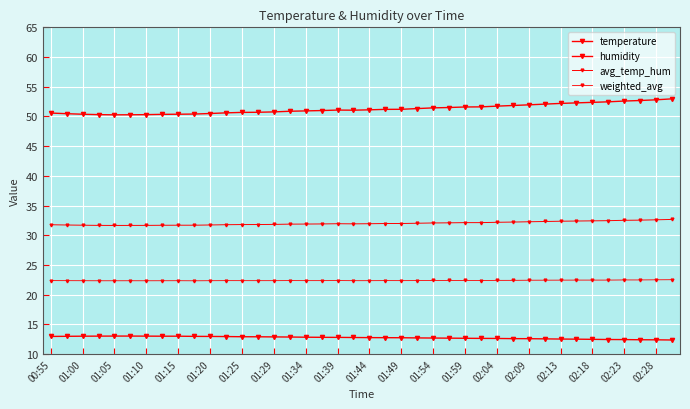

True or false: temperature and humidity intersect in this chart.

False